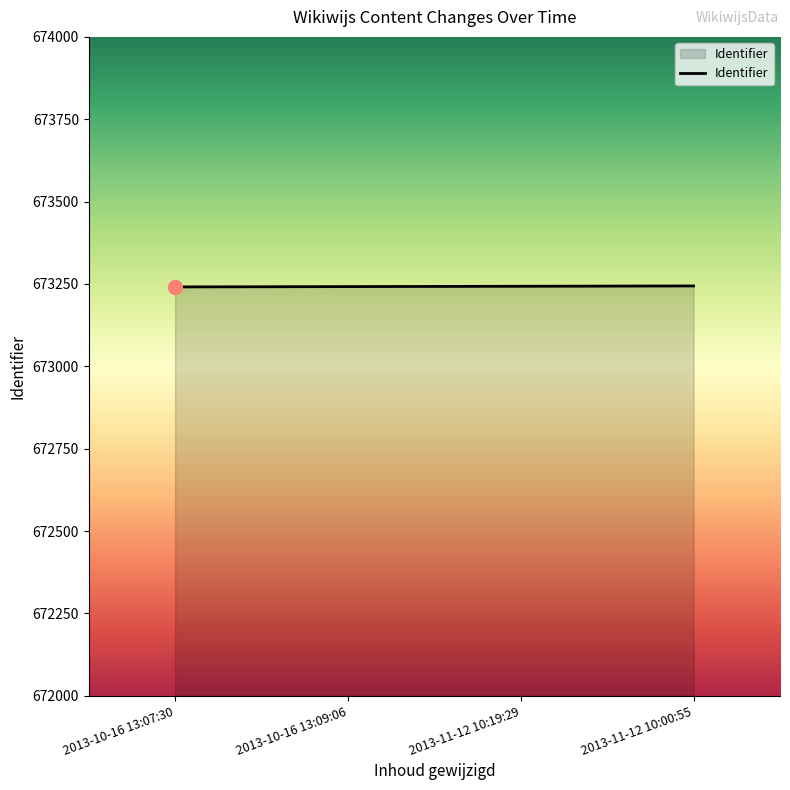

The value at 2013-11-12 10:19:29 is 1129791. True or false?

False